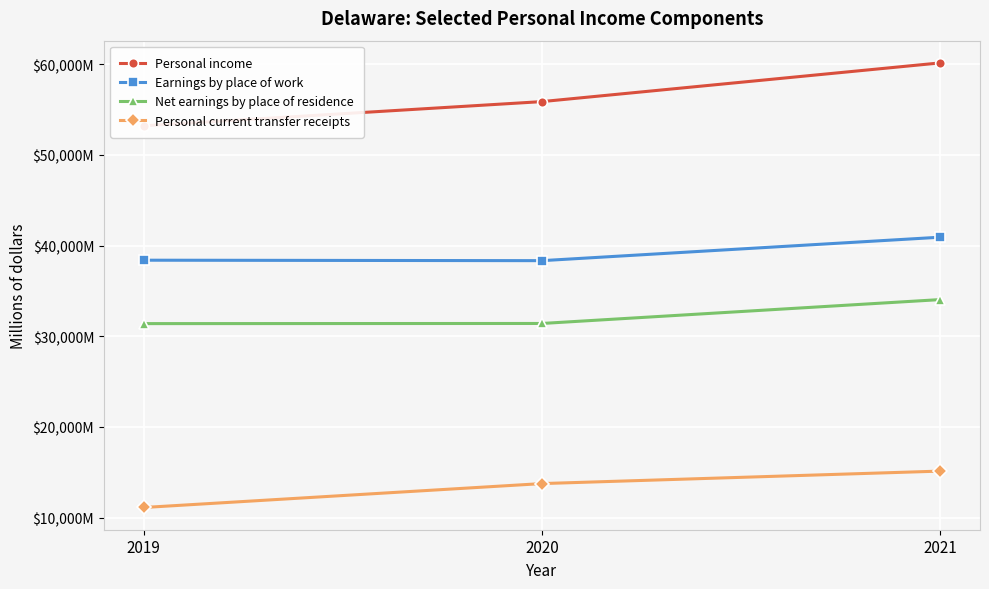

At how many categories does at least one series exceed 26552?

3